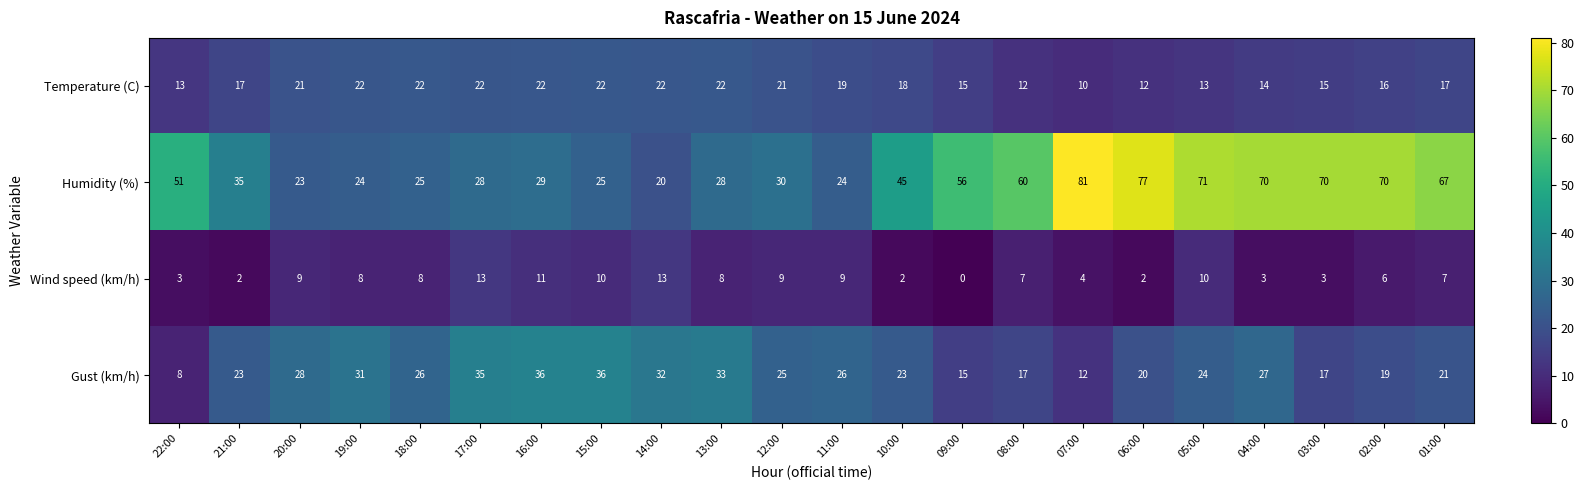

What is the difference between the maximum and minimum values in the Temperature (C) series?

12